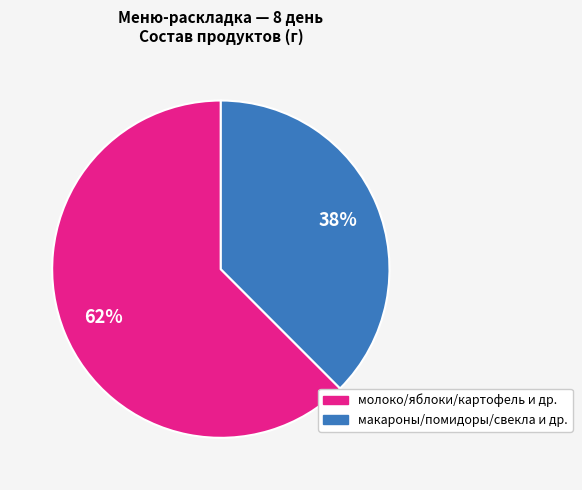

Count the number of slices in the pie.

2